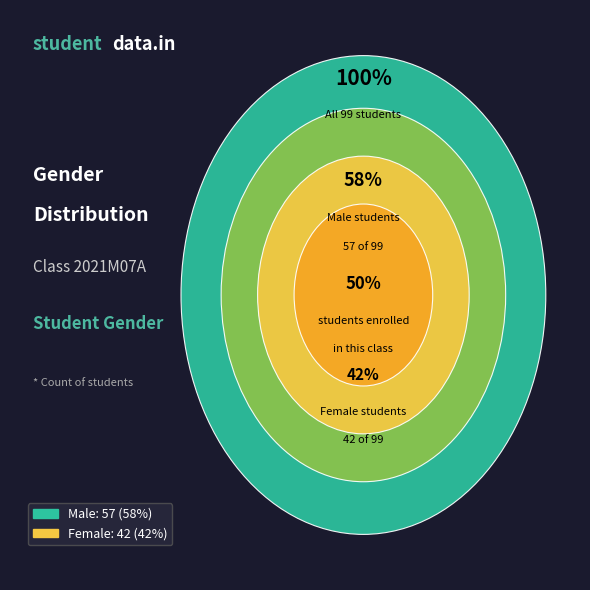

What is the change in value from M to F?

-15